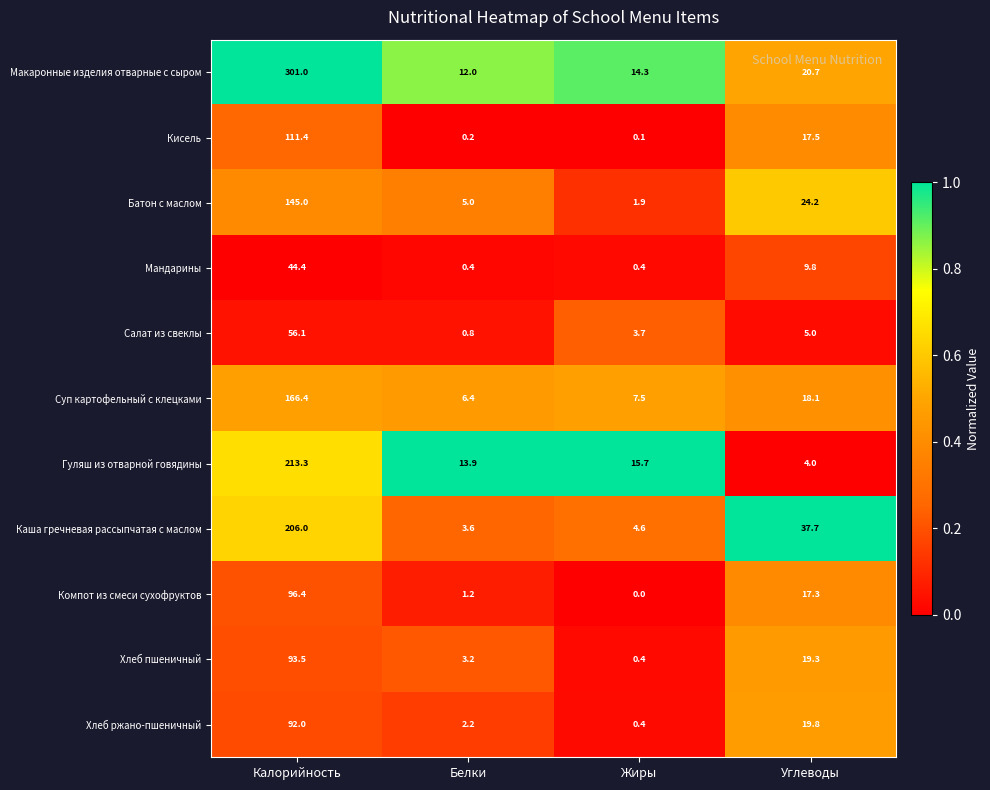

Rank the categories by Салат из свеклы value from highest to lowest.

Калорийность, Углеводы, Жиры, Белки